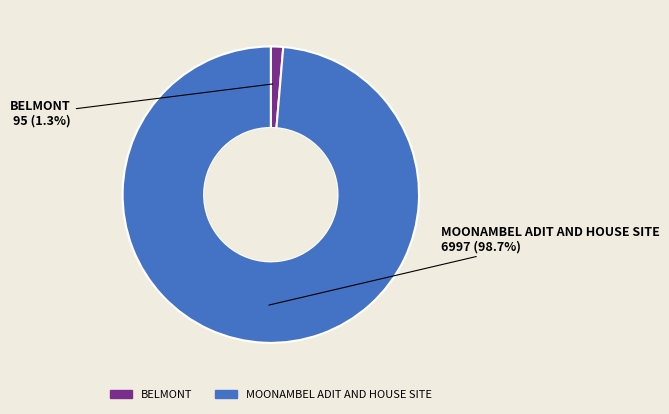

How much of the chart is everything except BELMONT?

98.7%